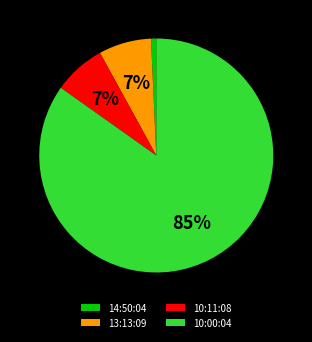

To the nearest percent, what percentage of the pie is 10:00:04?

85%